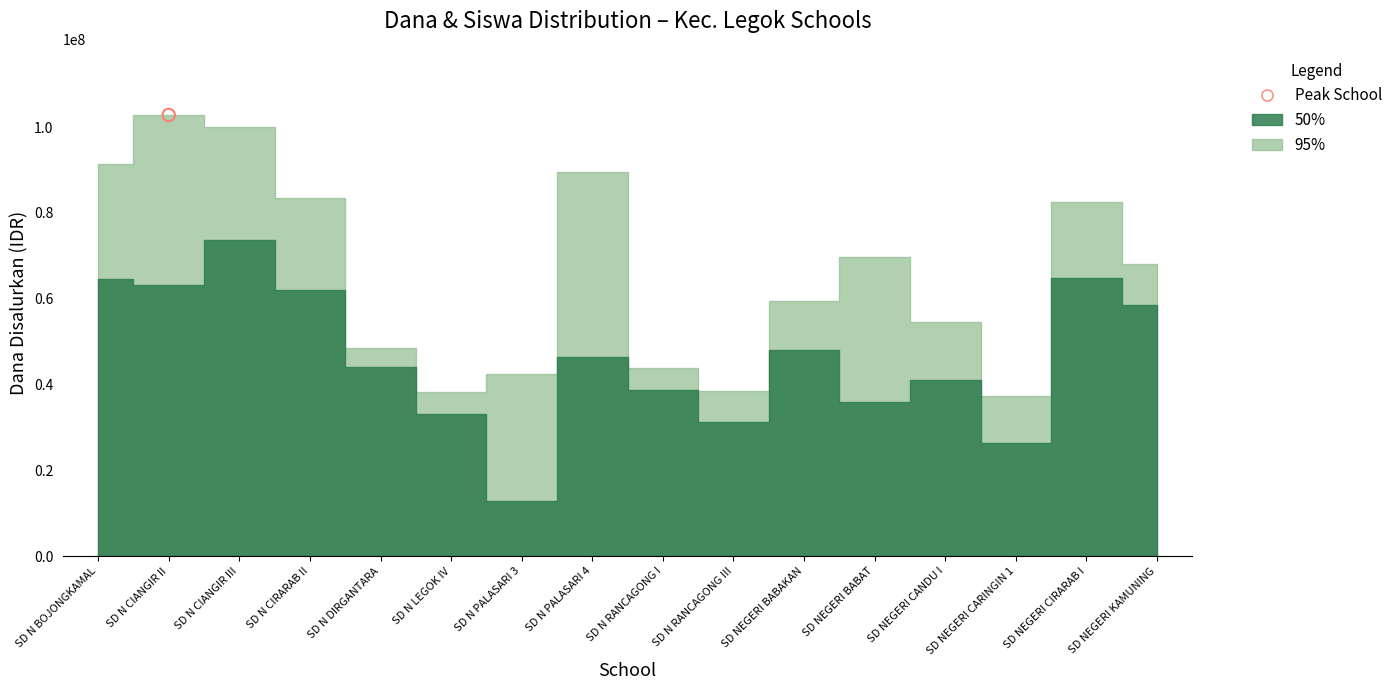

At which category is the sum across all series the highest?

SD N CIANGIR III